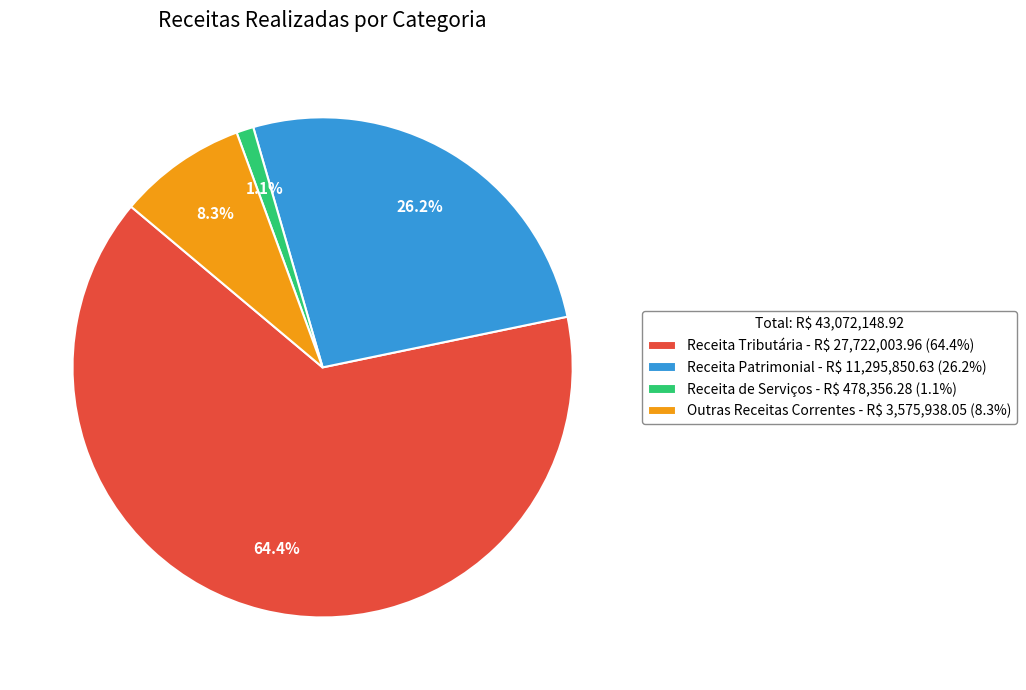

Is there a majority slice in this chart?

Yes